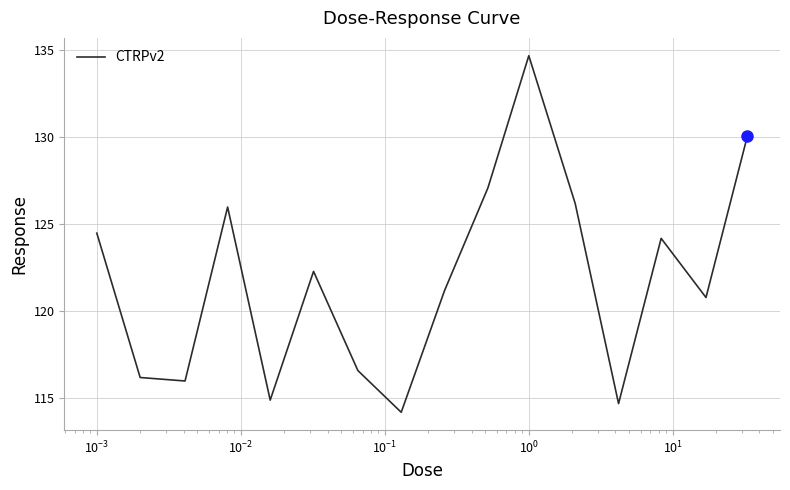

What is the sum of all values?

1949.7